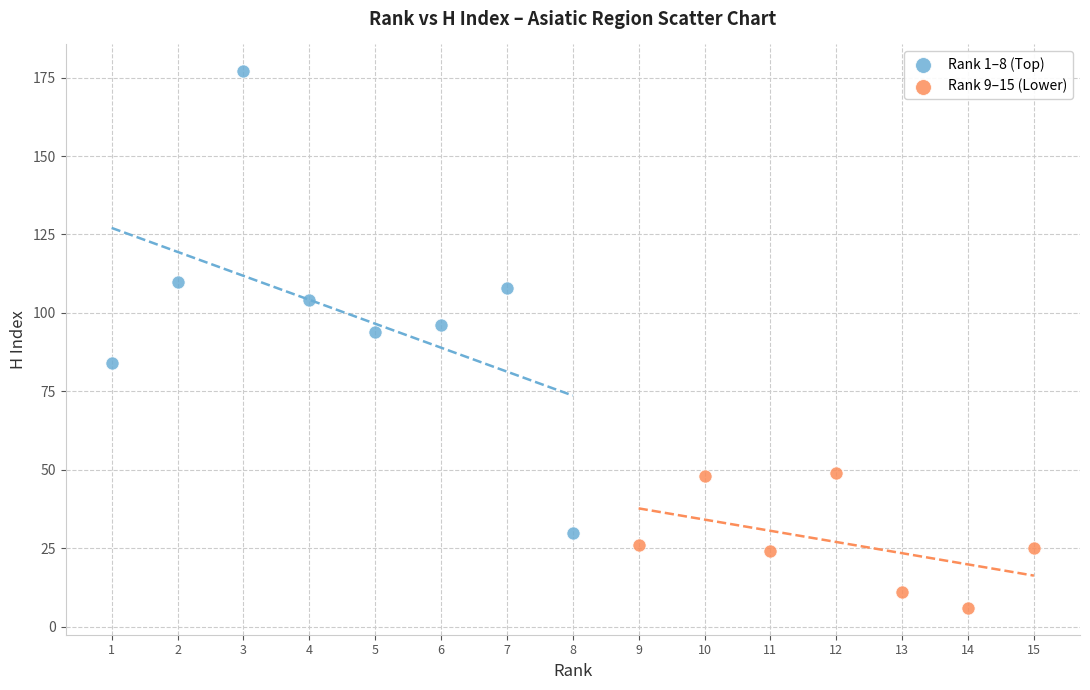

What are all the series names shown in the legend?

Rank 1–8 (Top), Rank 9–15 (Lower)